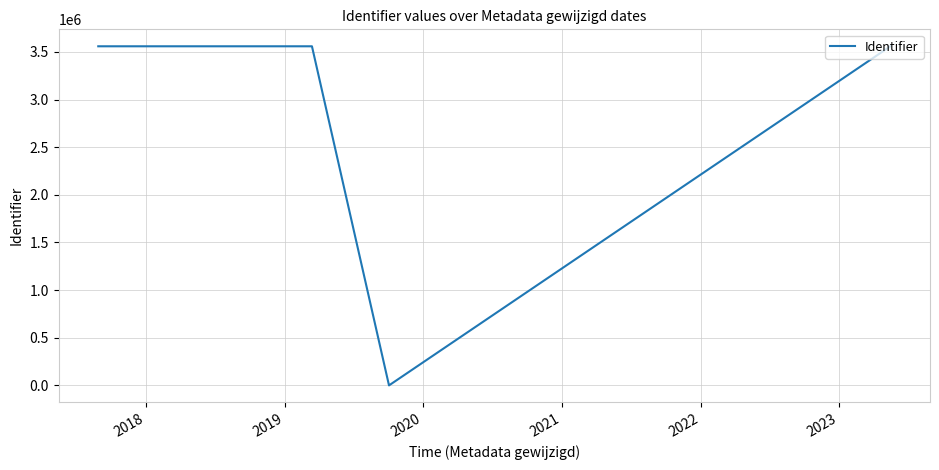

What is the difference between the second highest and minimum values?

3559329